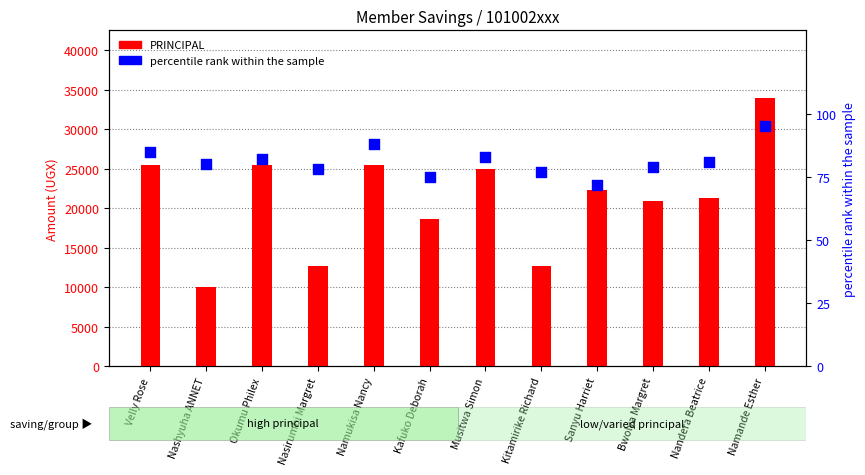

Is the value of PRINCIPAL at Kafuko Deborah greater than the value of percentile rank within the sample at Velly Rose?

Yes